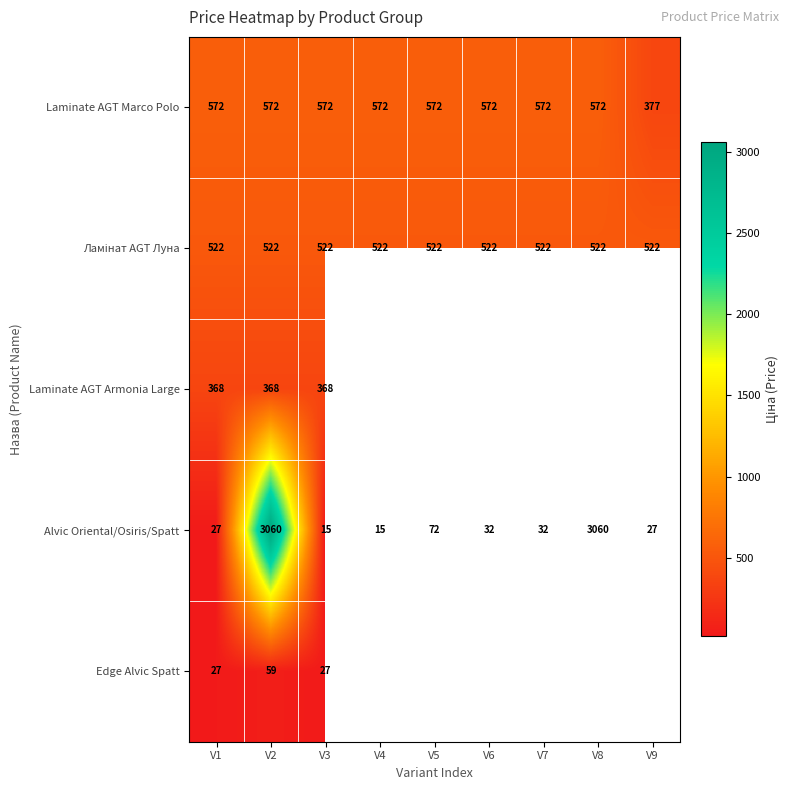

At how many categories does at least one series exceed 1927?

2